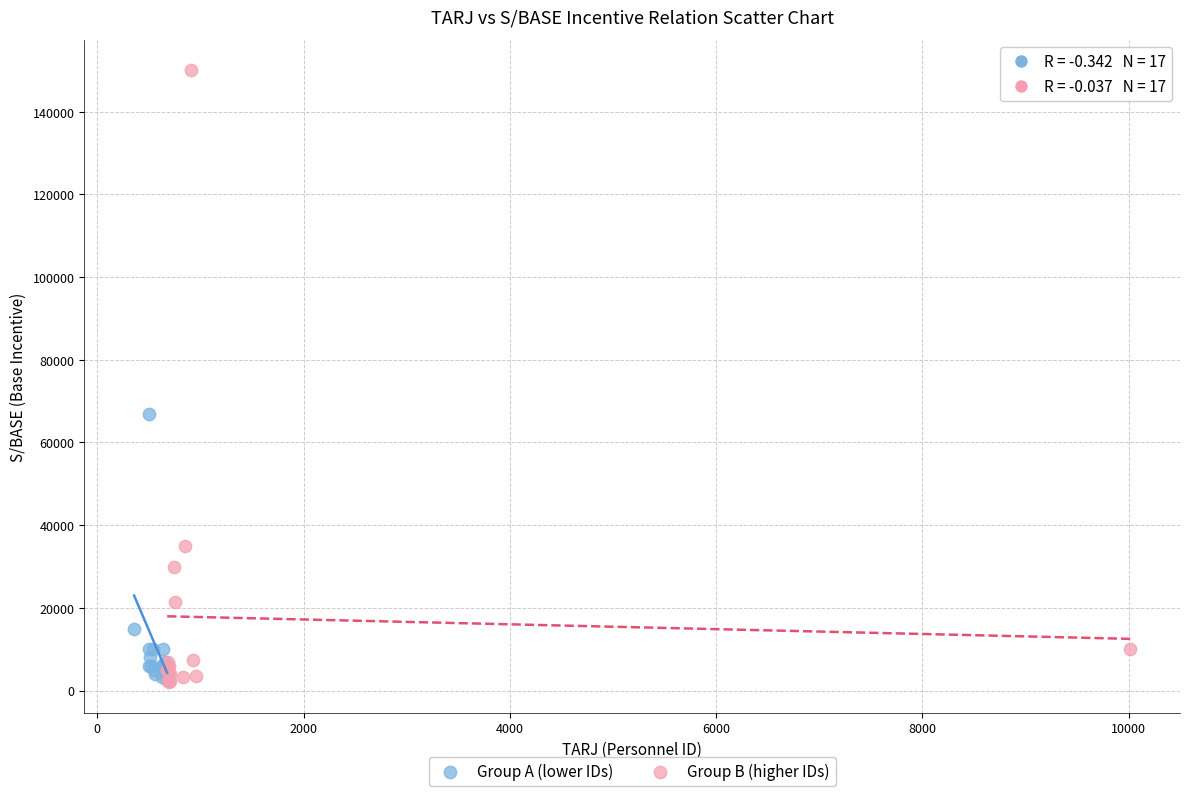

Which series has the largest Y range (max minus min)?

Group B (higher IDs)